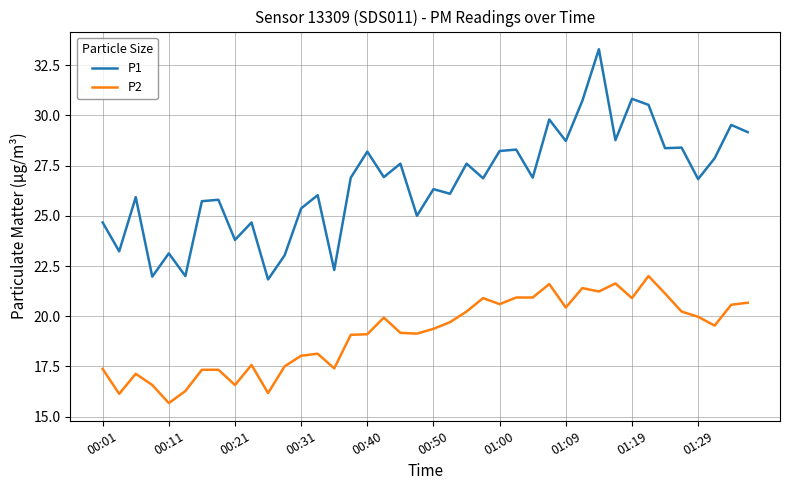

List the series in order of their overall mean, highest first.

P1, P2